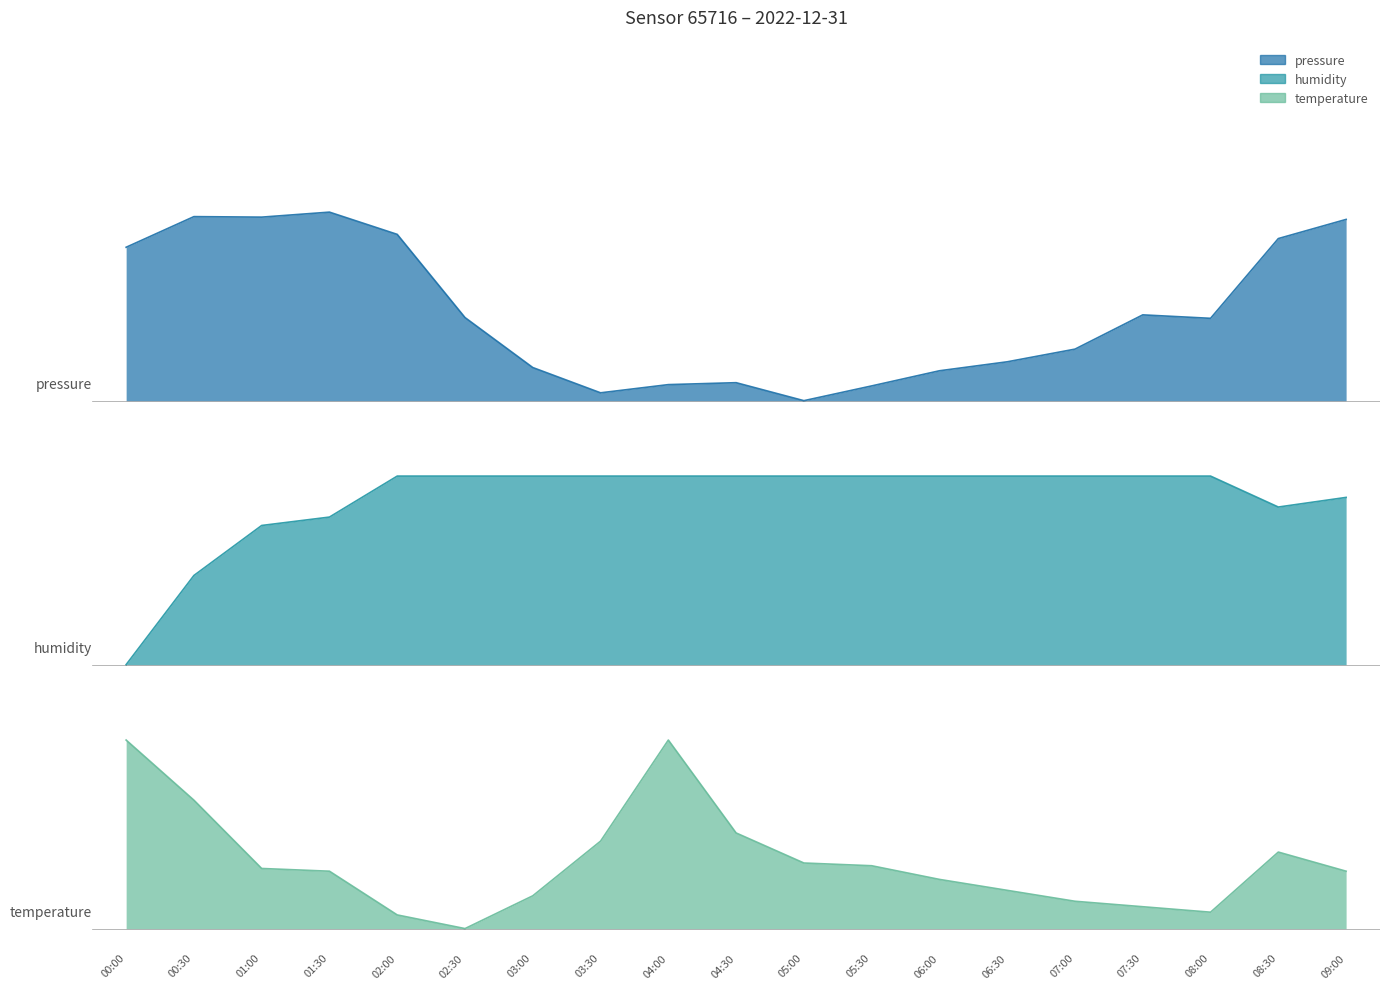

True or false: temperature and humidity cross at least once.

False